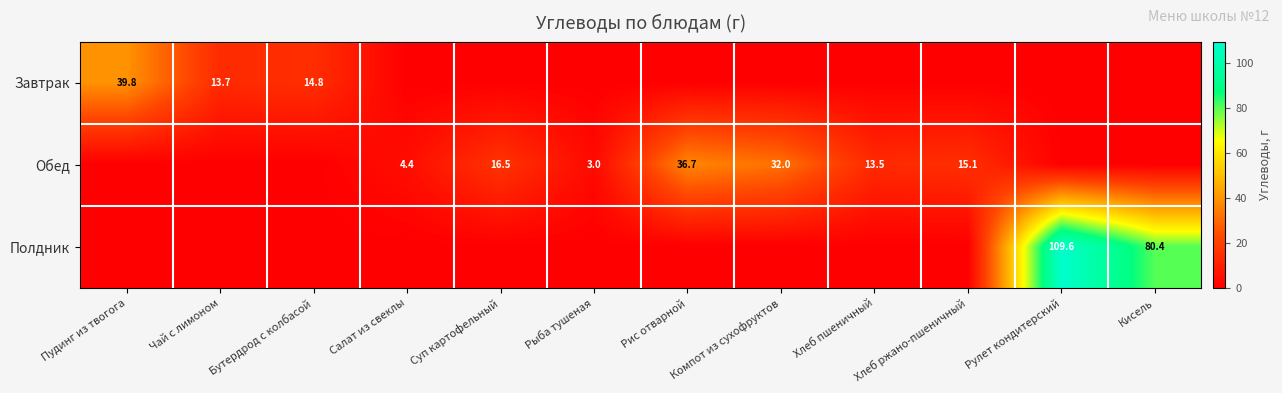

True or false: Обед has a value of 7.5 at Салат из свеклы.

False